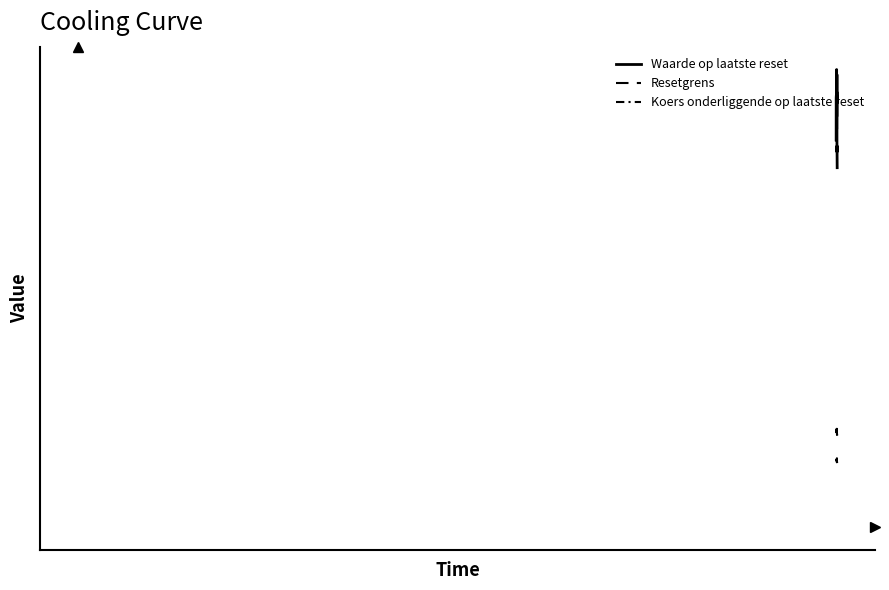

True or false: Resetgrens has more than 1 interior local peaks.

True